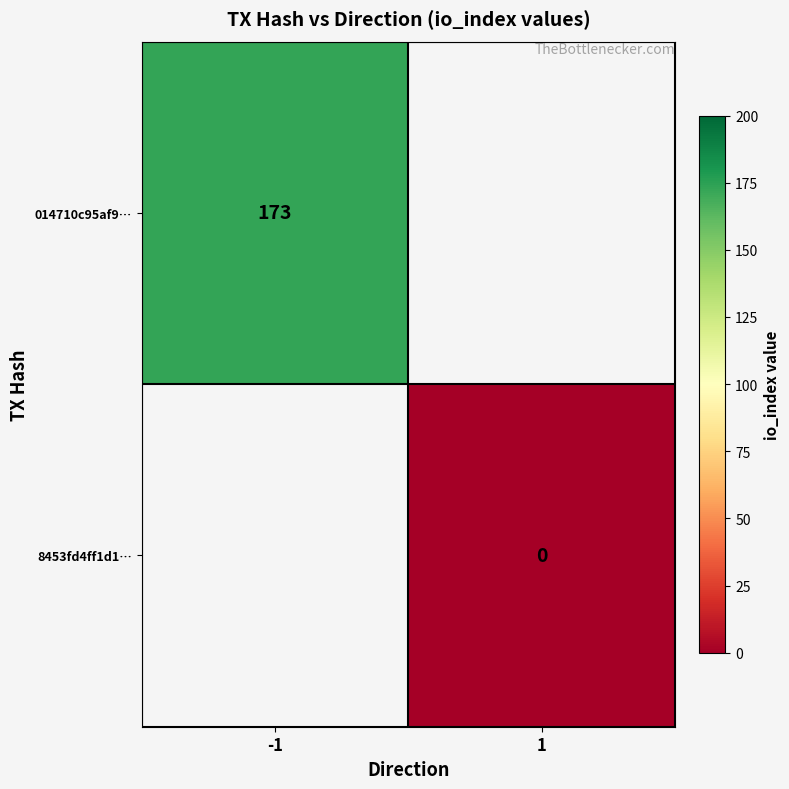

The value of 014710c95af9… at -1 is 103.5. True or false?

False